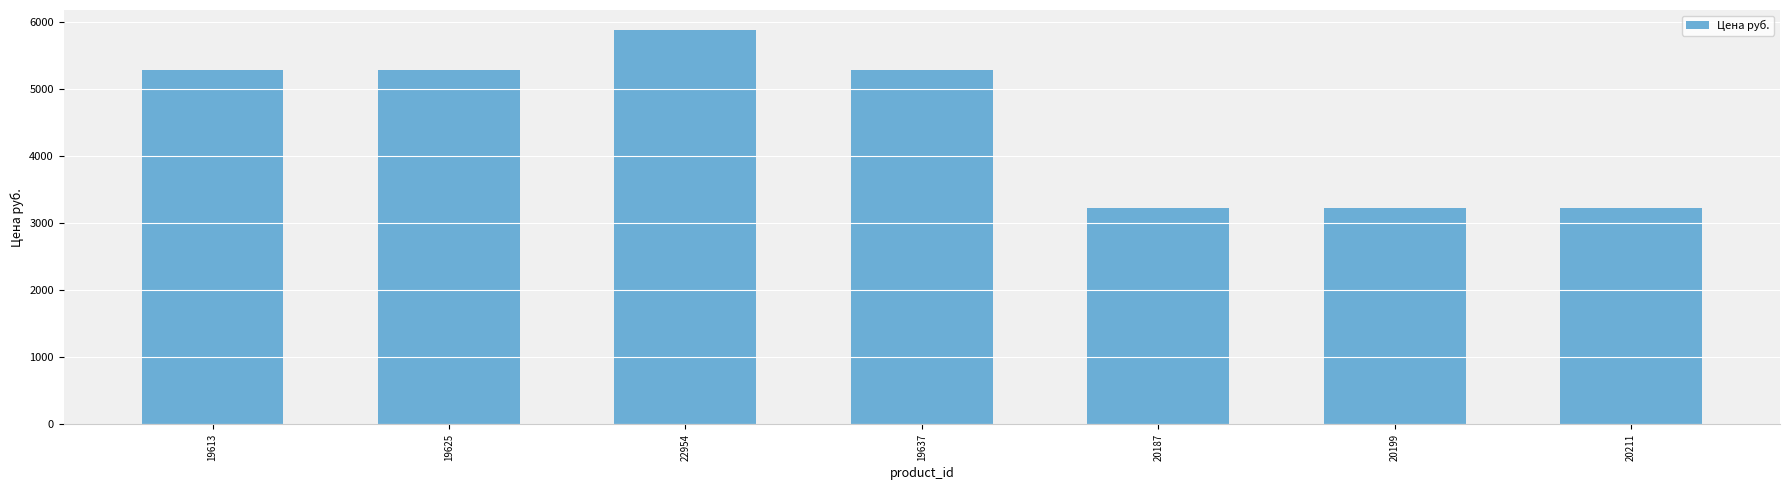

How many distinct data groups are displayed?

1